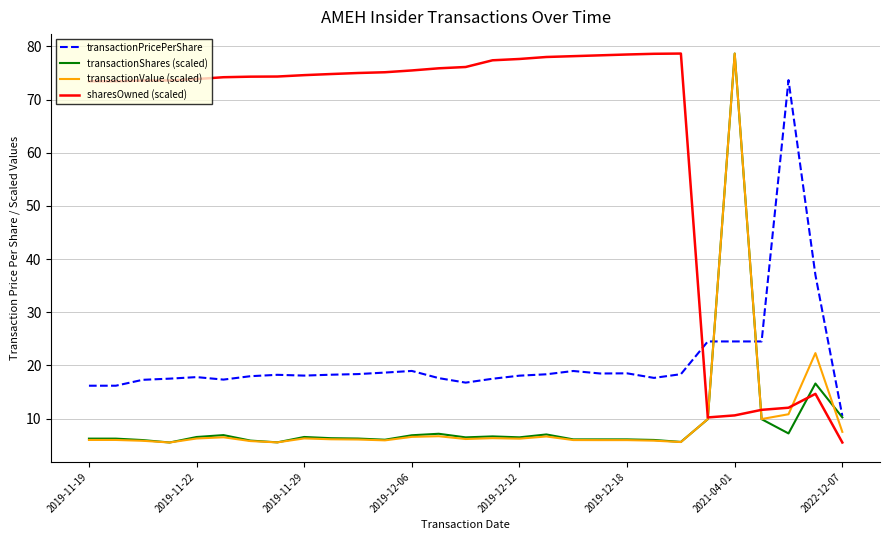

Which series has the largest total across all categories?

sharesOwned (scaled)